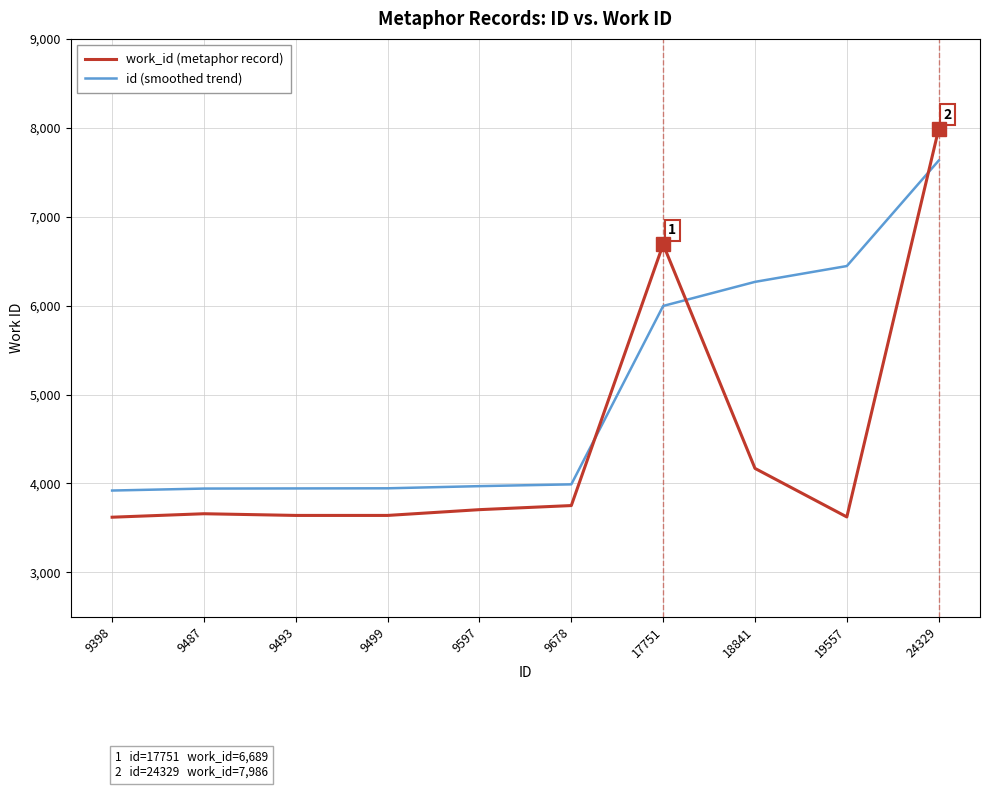

List the series in order of their overall mean, highest first.

id (smoothed trend), work_id (metaphor record)